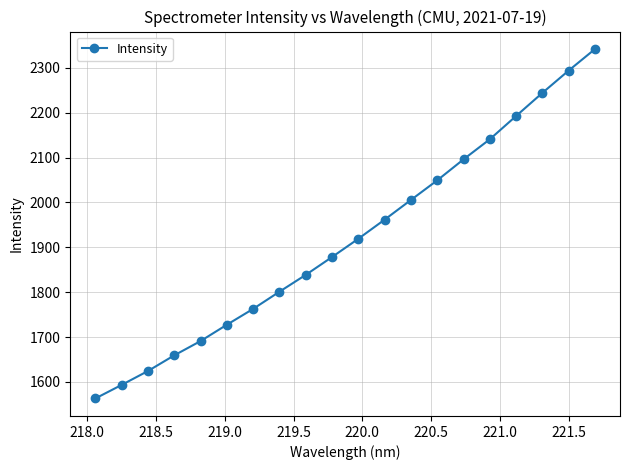

What is the difference between the maximum and minimum values?

778.9